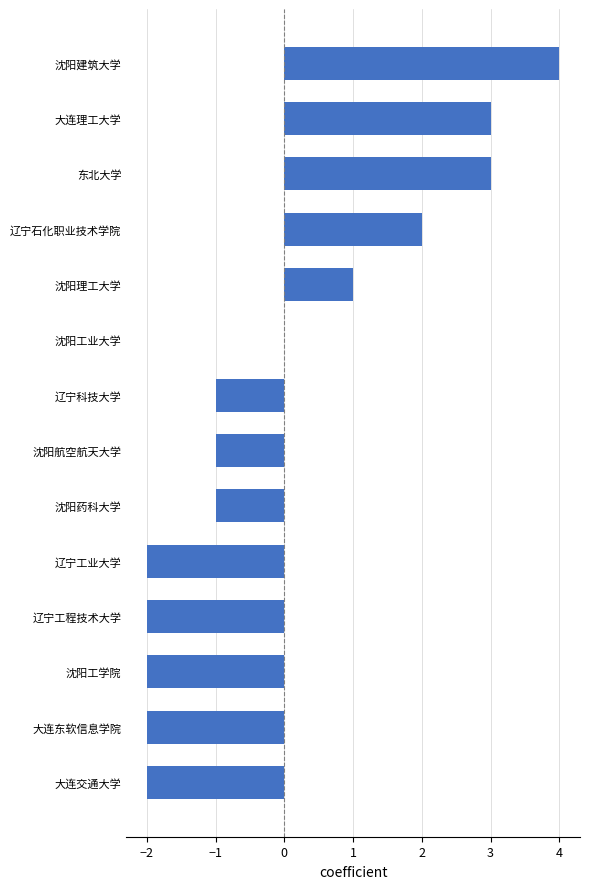

Count the number of data series in this chart.

1